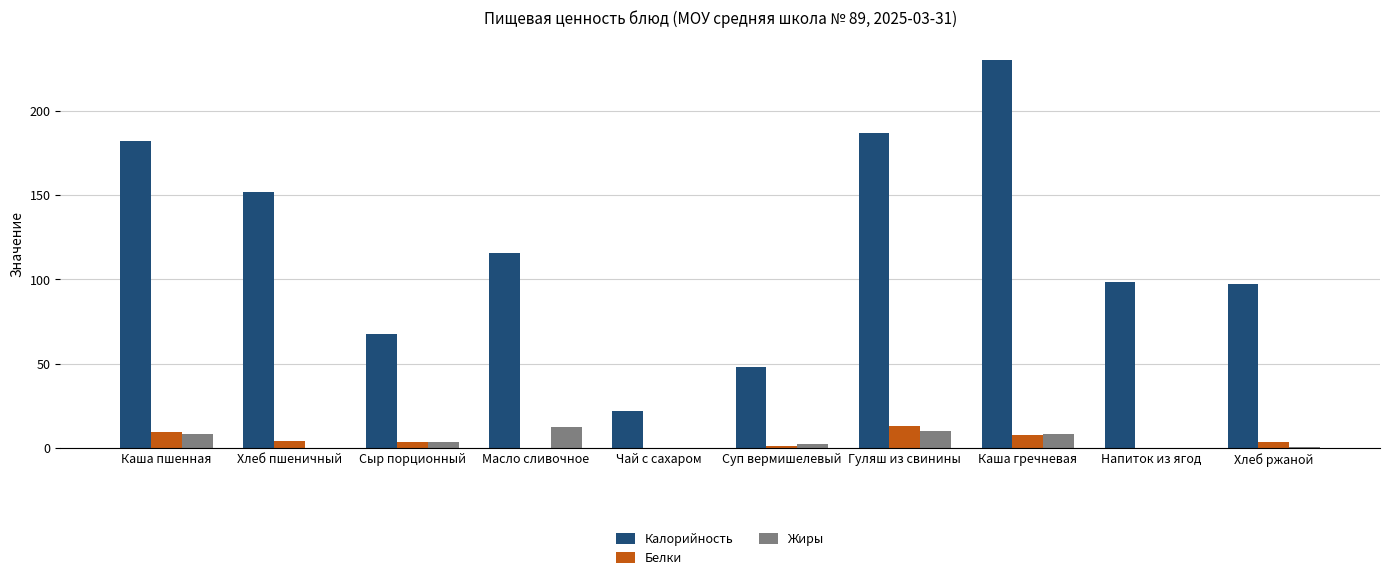

What is the highest value of the Белки series?

12.8